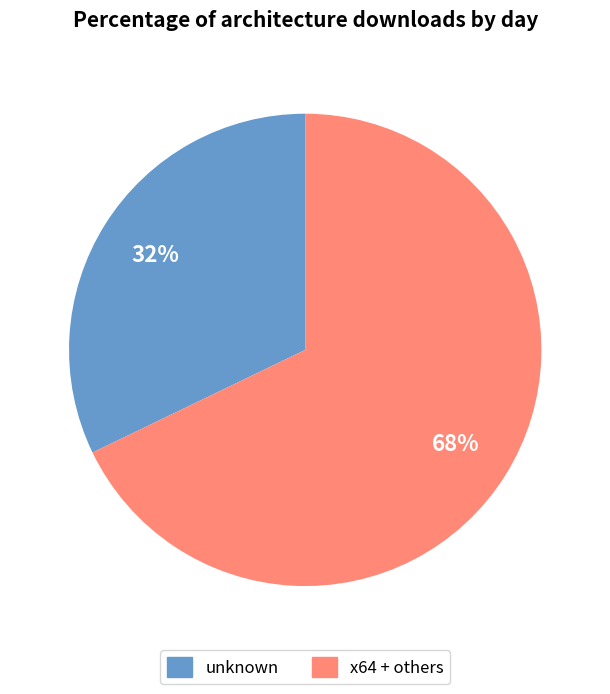

To the nearest percent, what is the difference between the unknown and x64 + others slice percentages?

36%